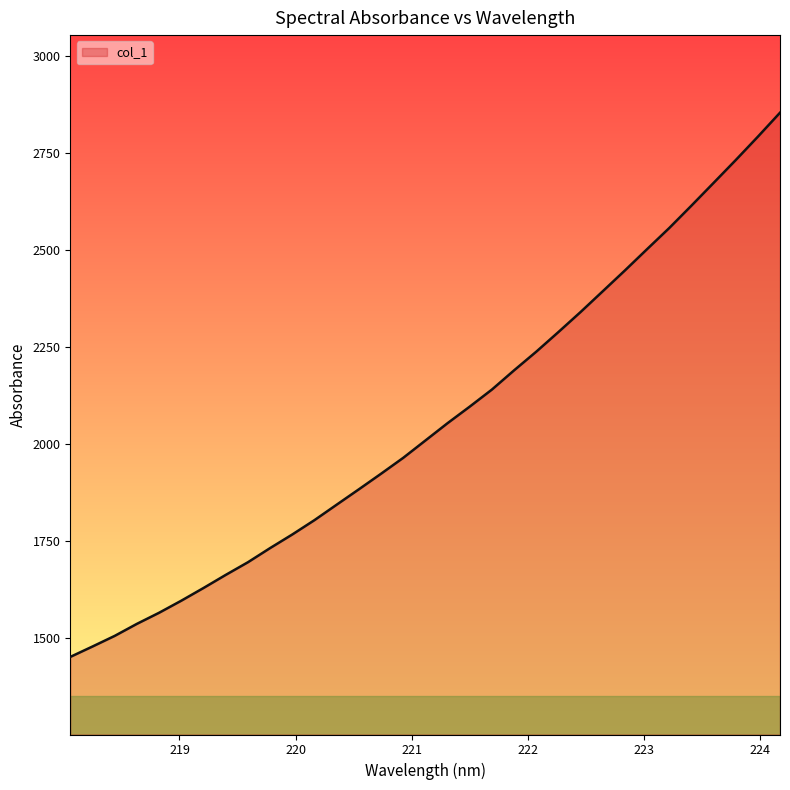

What is the smallest value displayed?

1451.1